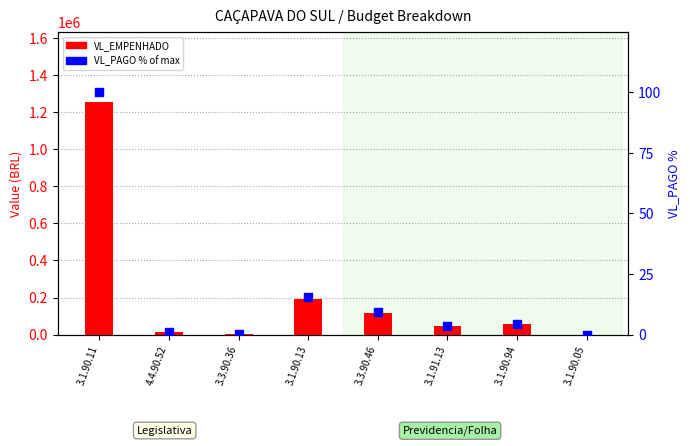

Which series contains the lowest Y value?

VL_EMPENHADO